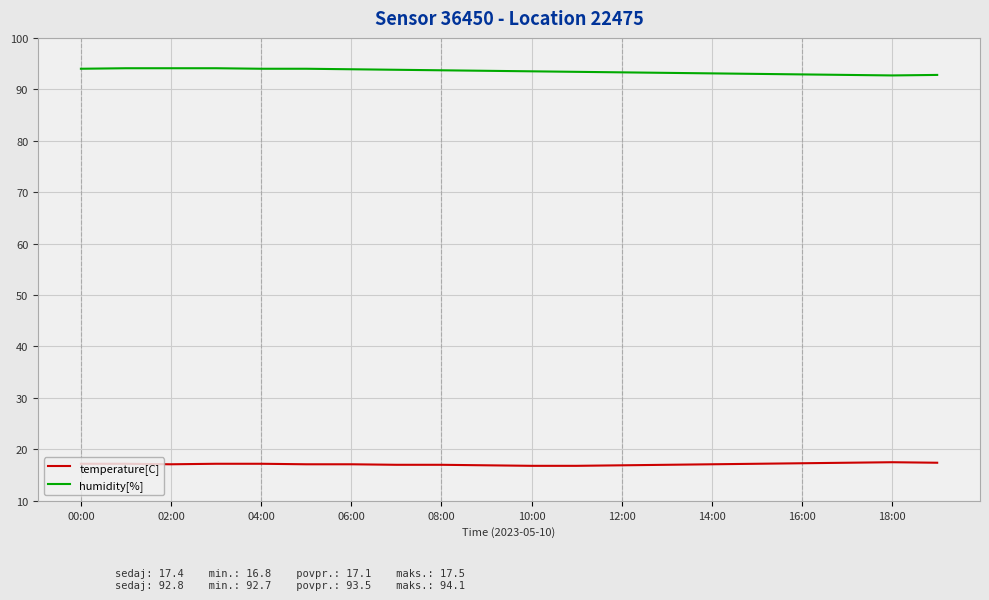

Is this an area chart (filled region under the line)?

No